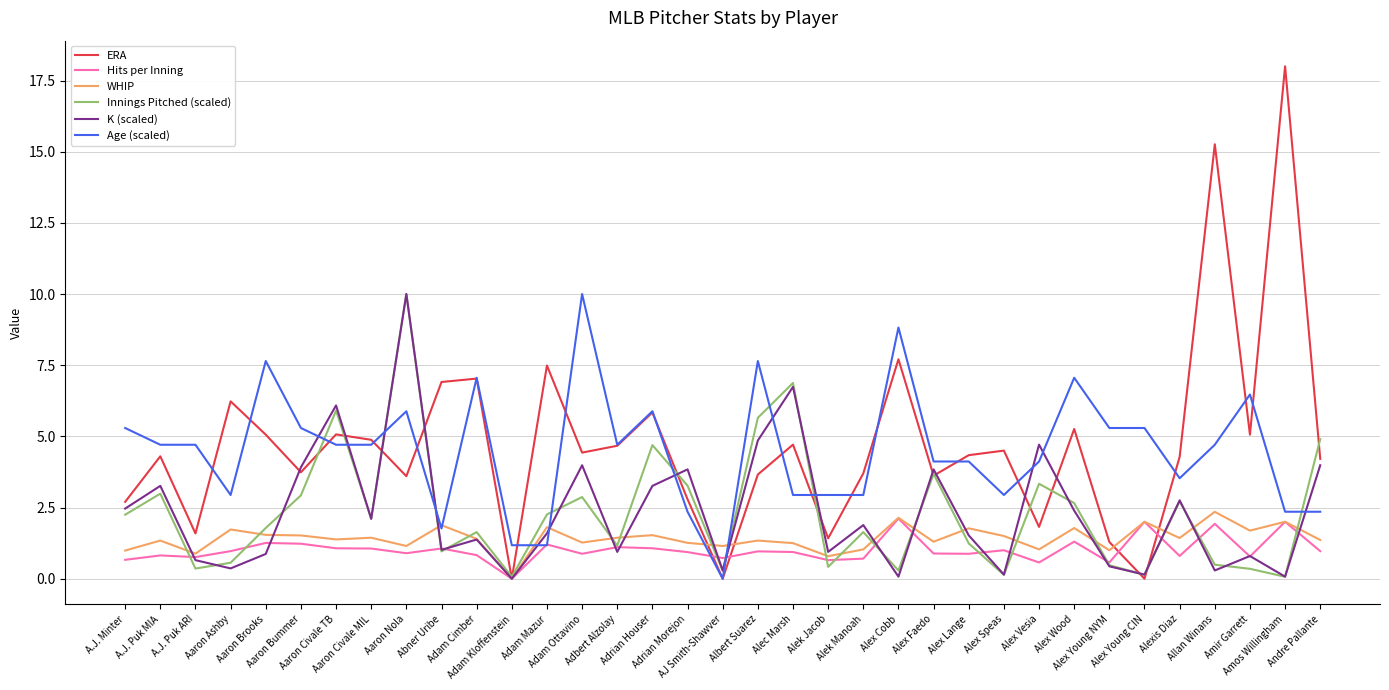

At which category is the sum across all series the highest?

Aaron Nola